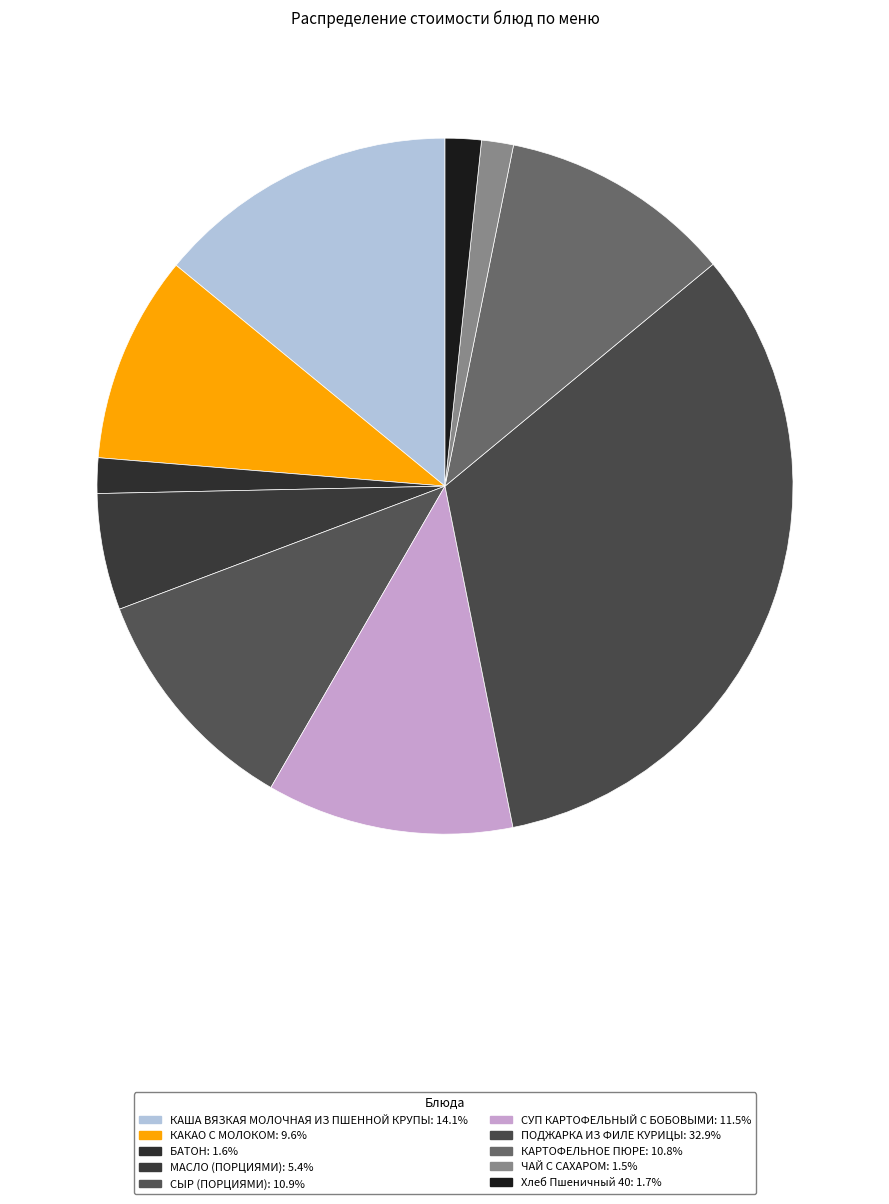

How many segments does this pie chart have?

10